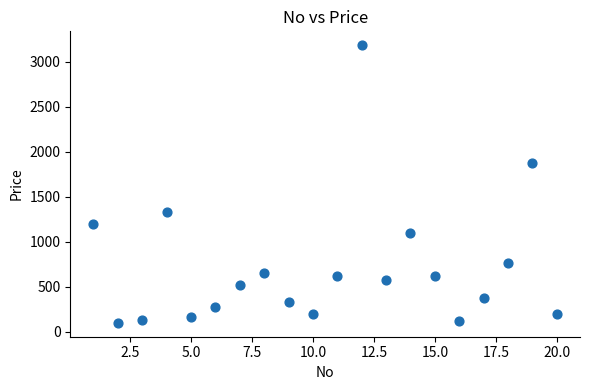

What Y value in the scatter plot is closest to 1641?

1875